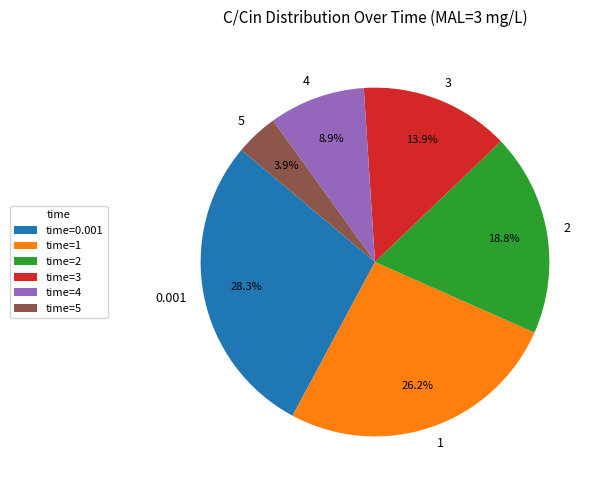

What percentage is the 4 slice, to the nearest percent?

9%